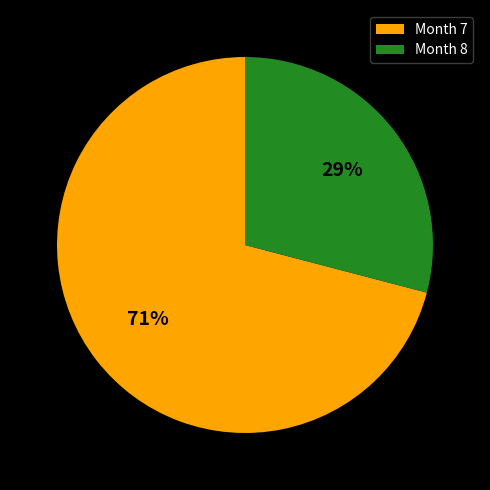

Which has a higher value, Month 7 or Month 8?

Month 7